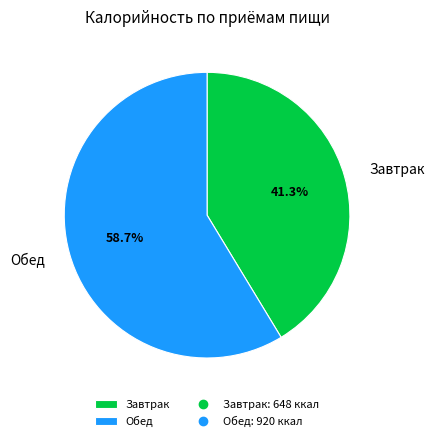

How many segments does this pie chart have?

2